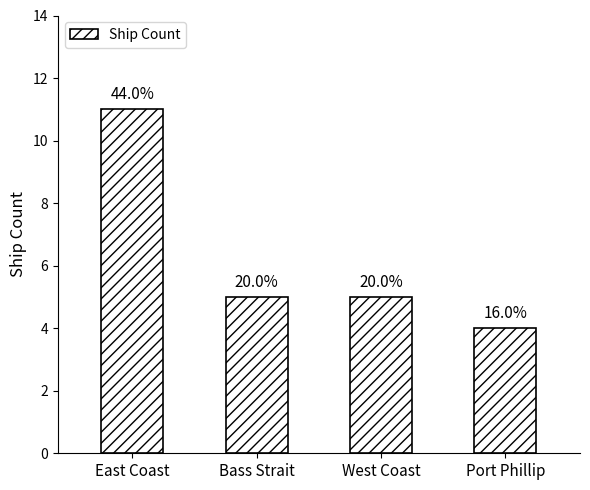

Are the bars horizontal?

No